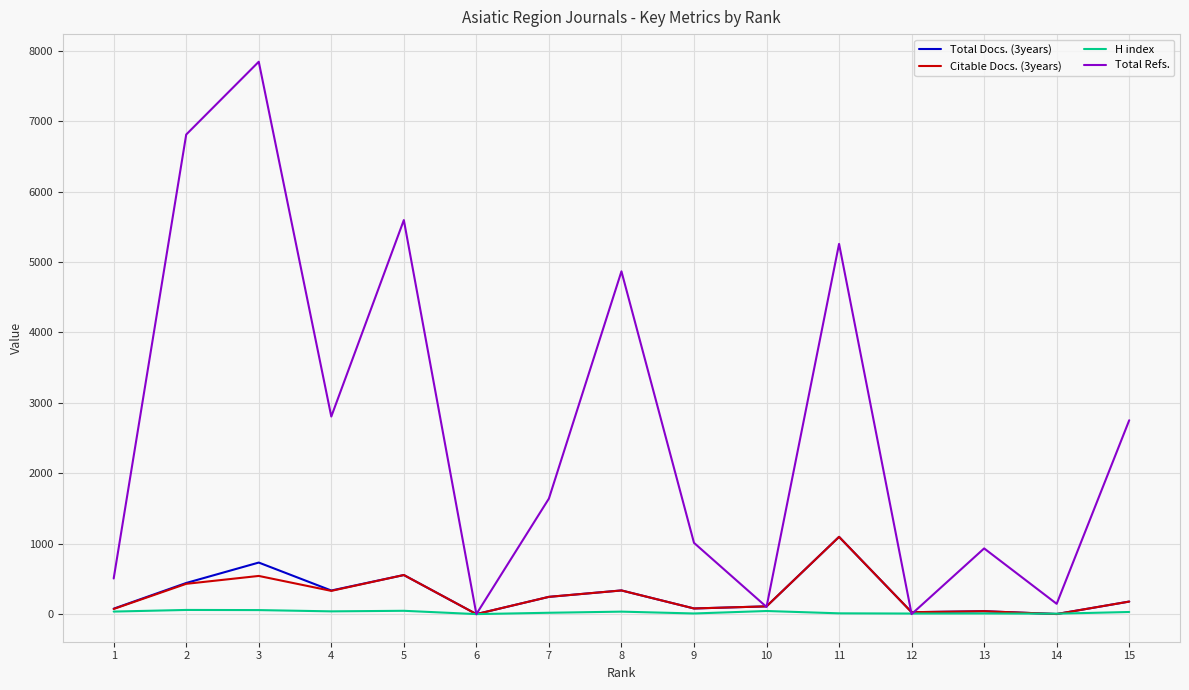

Read the Total Docs. (3years) value at 11.

1097